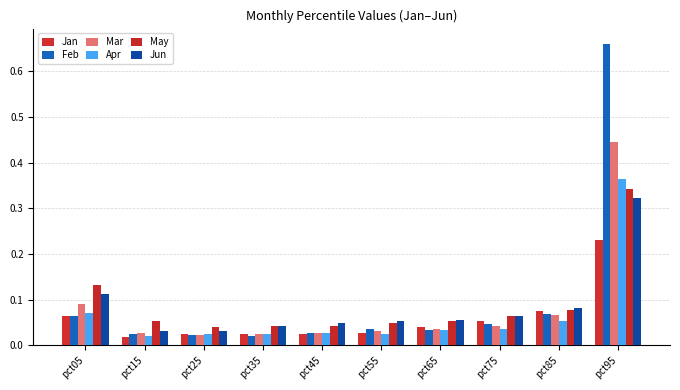

Between pct35 and pct25, which is larger?

pct35